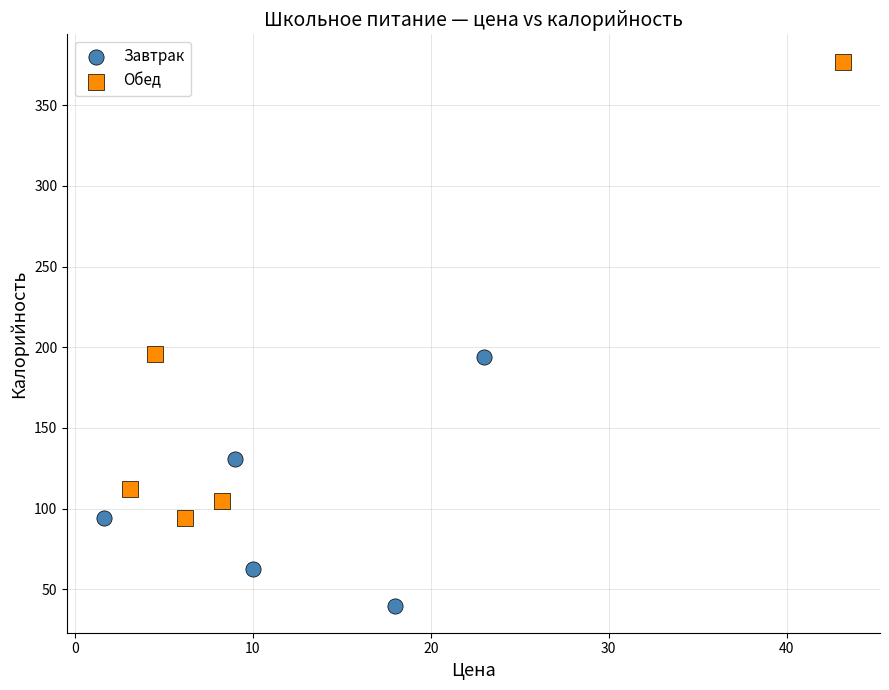

Which series has the widest spread of Y values?

Обед